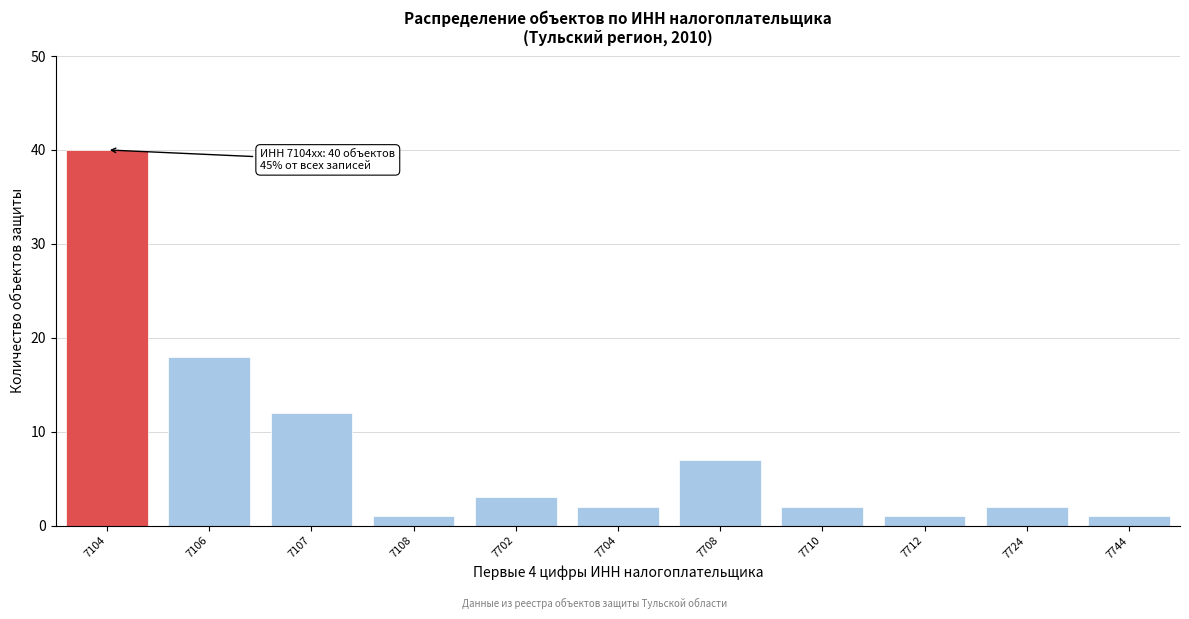

Reading right to left, what are all the values shown in this chart?

7744=1	7724=2	7712=1	7710=2	7708=7	7704=2	7702=3	7108=1	7107=12	7106=18	7104=40